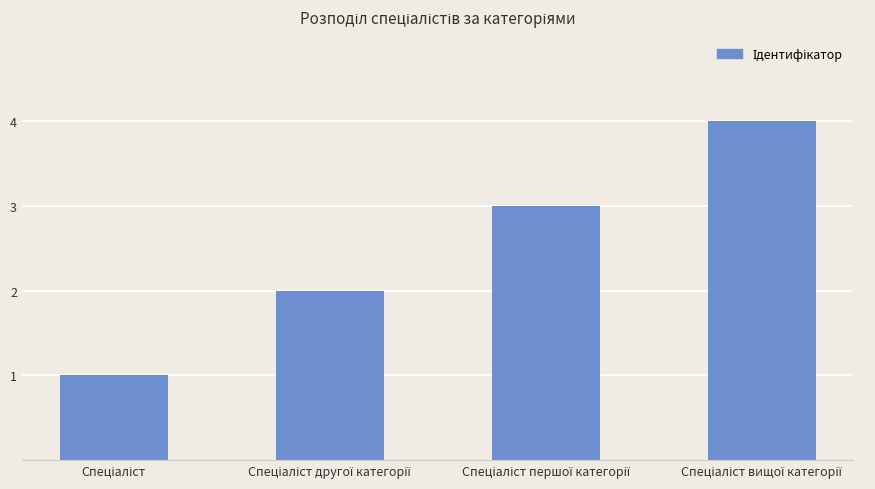

What is the difference between the maximum and minimum values?

3